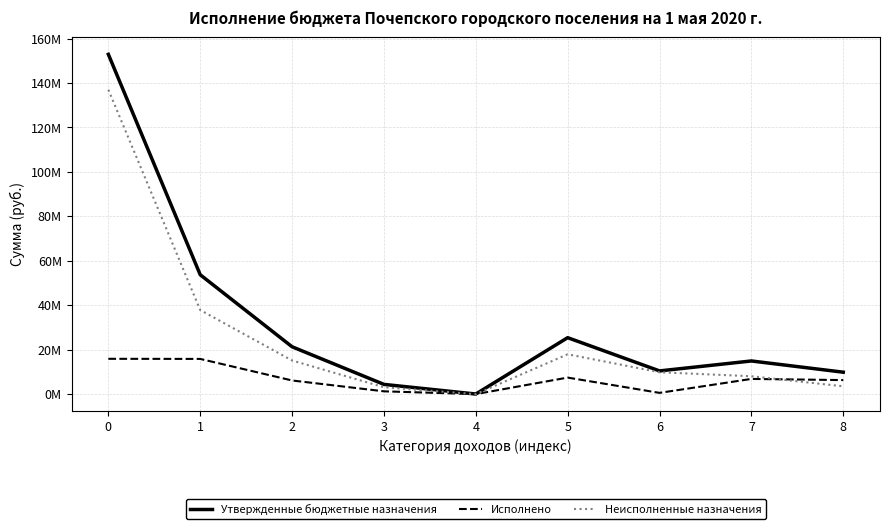

What are all the series names shown in the legend?

Утвержденные бюджетные назначения, Исполнено, Неисполненные назначения